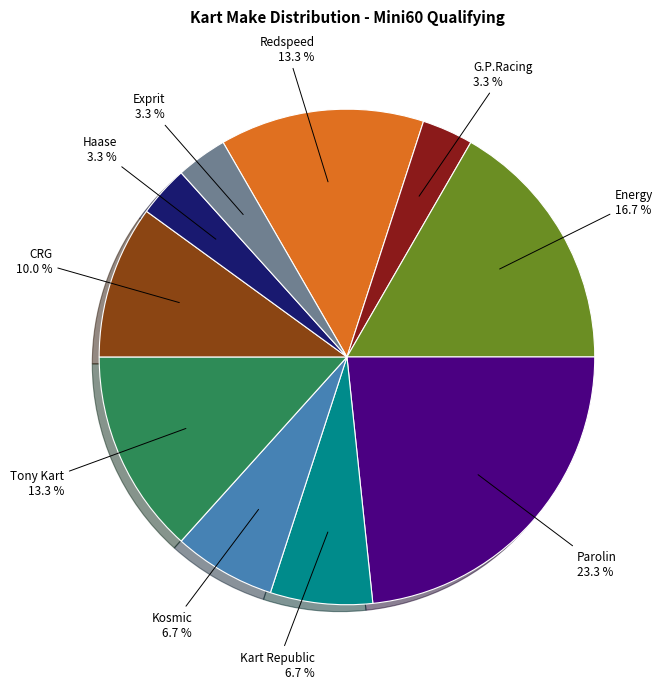

Is there any slice that represents more than half of the pie?

No